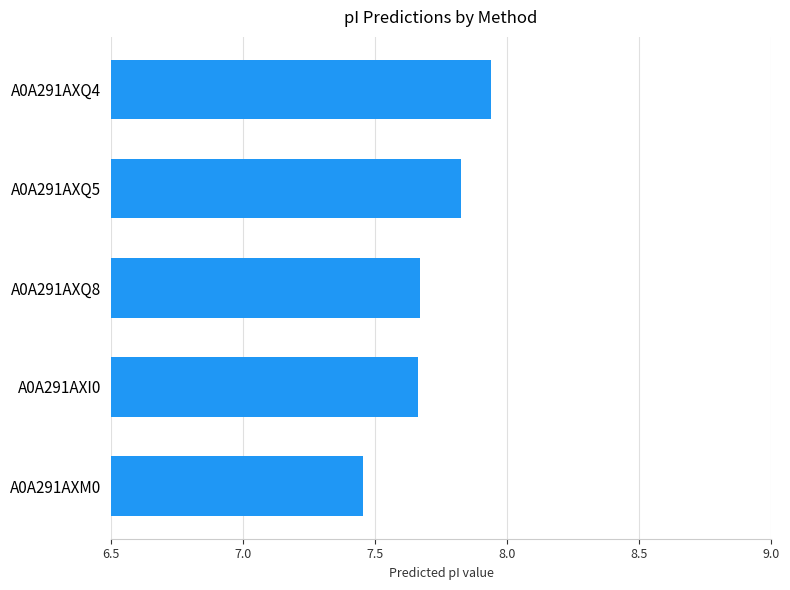

Are the bars grouped side by side (vs. stacked)?

No